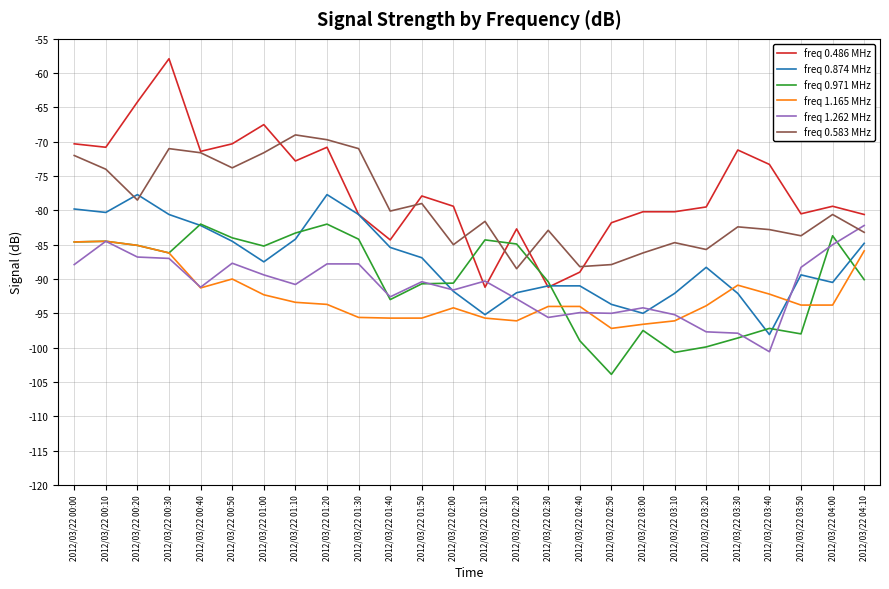

What is the smallest value displayed?

-103.9